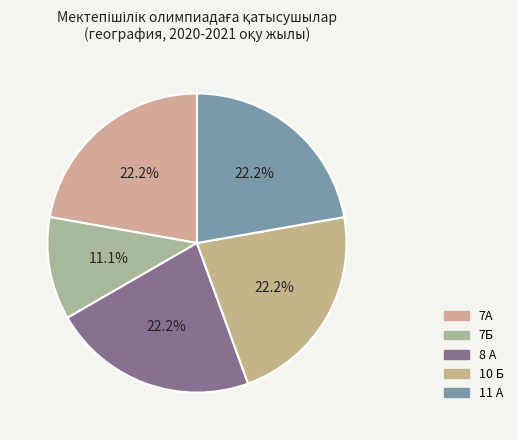

What percentage is the 8 А slice, to the nearest percent?

22%